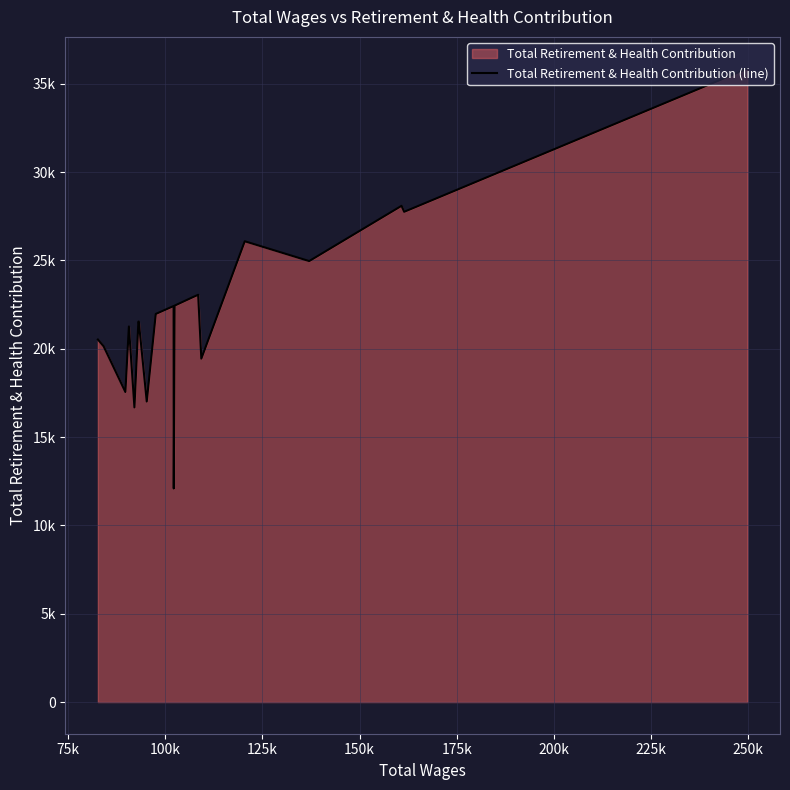

How many data points does each series have?

20